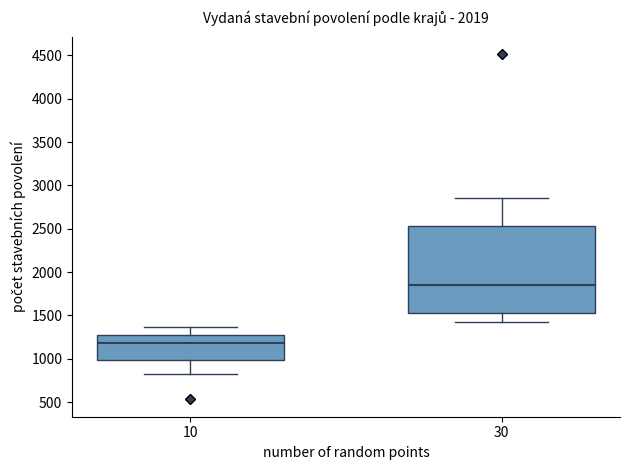

Where is the upper edge of the box at x = 10 on the y-axis? The values are not printed on the chart, so give them approximately, as read against the axis.

1250